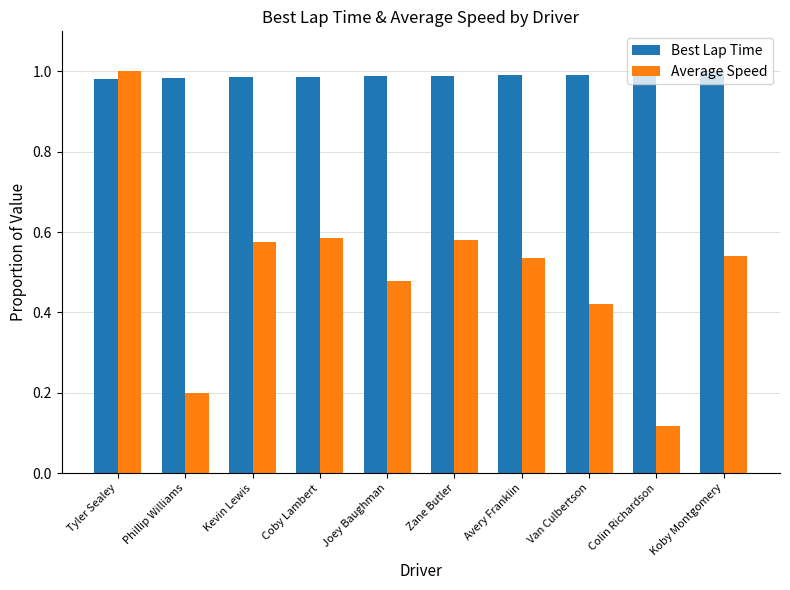

Which series changed the most between Colin Richardson and Koby Montgomery?

Average Speed